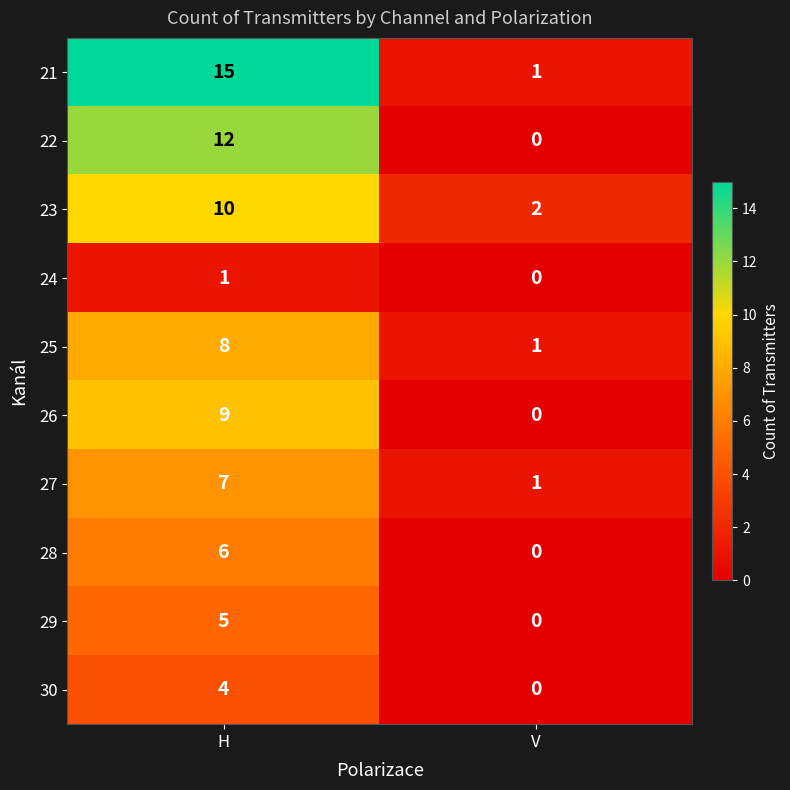

The 21 series shows 9 at H. True or false?

False